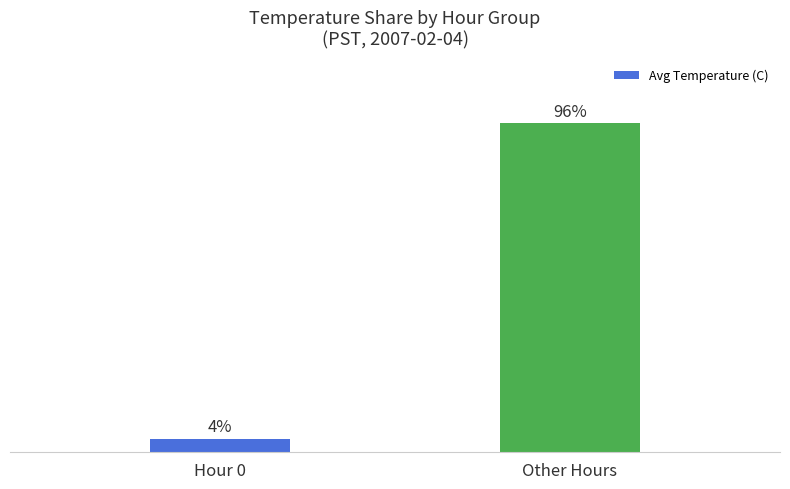

At which category does the chart reach its minimum across all series?

Hour 0